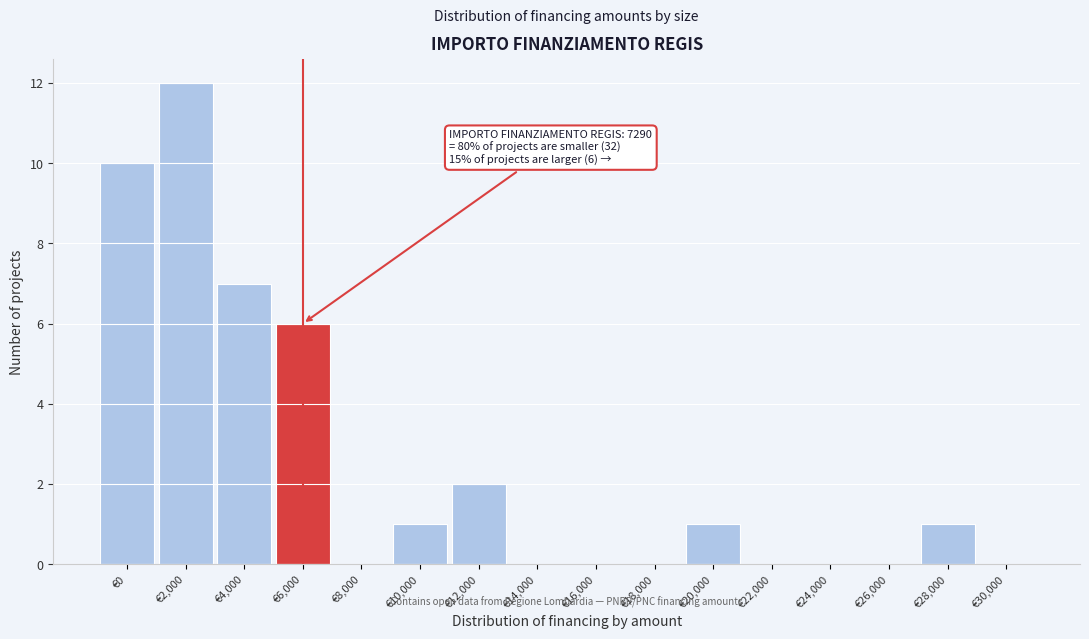

Reading left to right, list all the values displayed in this chart.

€0=10	€2,000=12	€4,000=7	€6,000=6	€8,000=0	€10,000=1	€12,000=2	€14,000=0	€16,000=0	€18,000=0	€20,000=1	€22,000=0	€24,000=0	€26,000=0	€28,000=1	€30,000=0